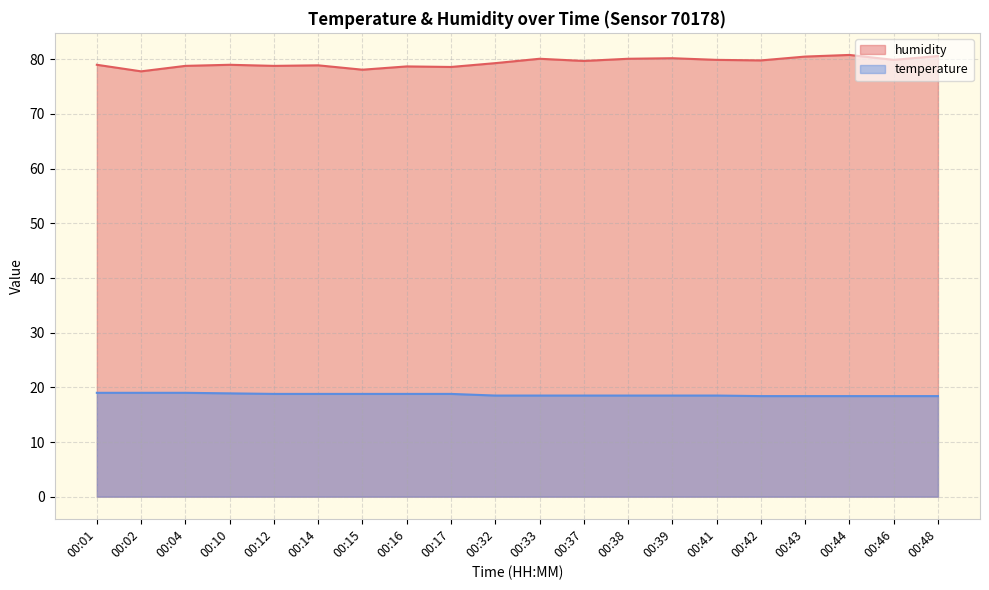

List the labels in order of temperature value, largest first.

00:01, 00:02, 00:04, 00:10, 00:12, 00:14, 00:15, 00:16, 00:17, 00:32, 00:33, 00:37, 00:38, 00:39, 00:41, 00:42, 00:43, 00:44, 00:46, 00:48